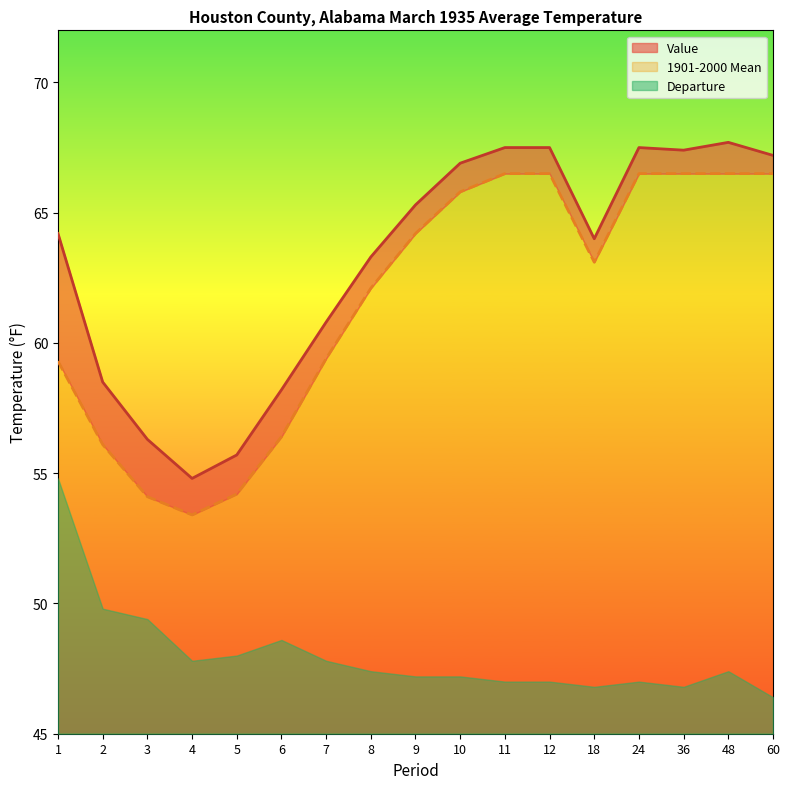

At how many categories does at least one series exceed 67?

6